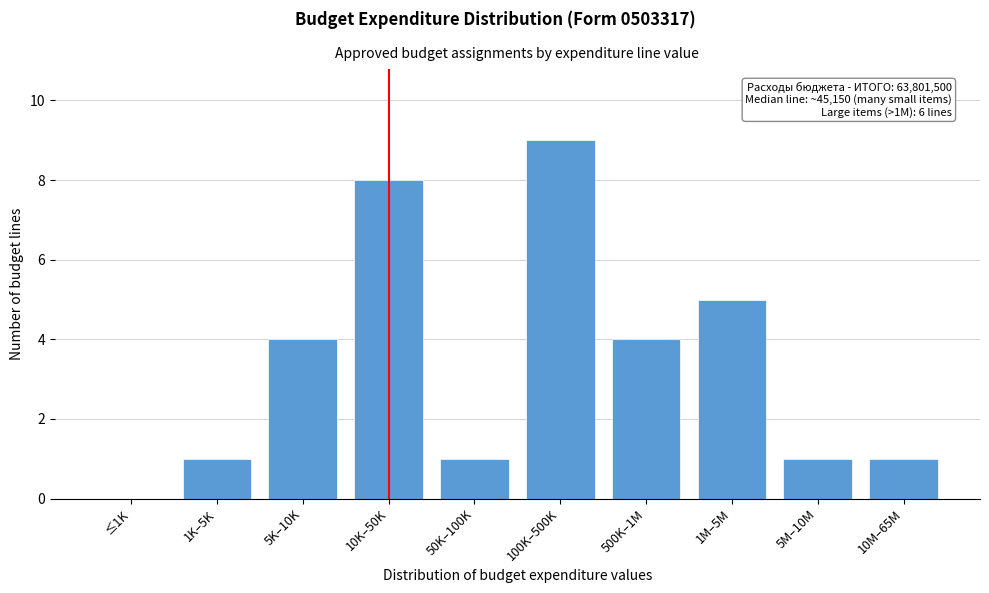

Reading right to left, extract all data points from this chart.

10M–65M=1	5M–10M=1	1M–5M=5	500K–1M=4	100K–500K=9	50K–100K=1	10K–50K=8	5K–10K=4	1K–5K=1	≤1K=0